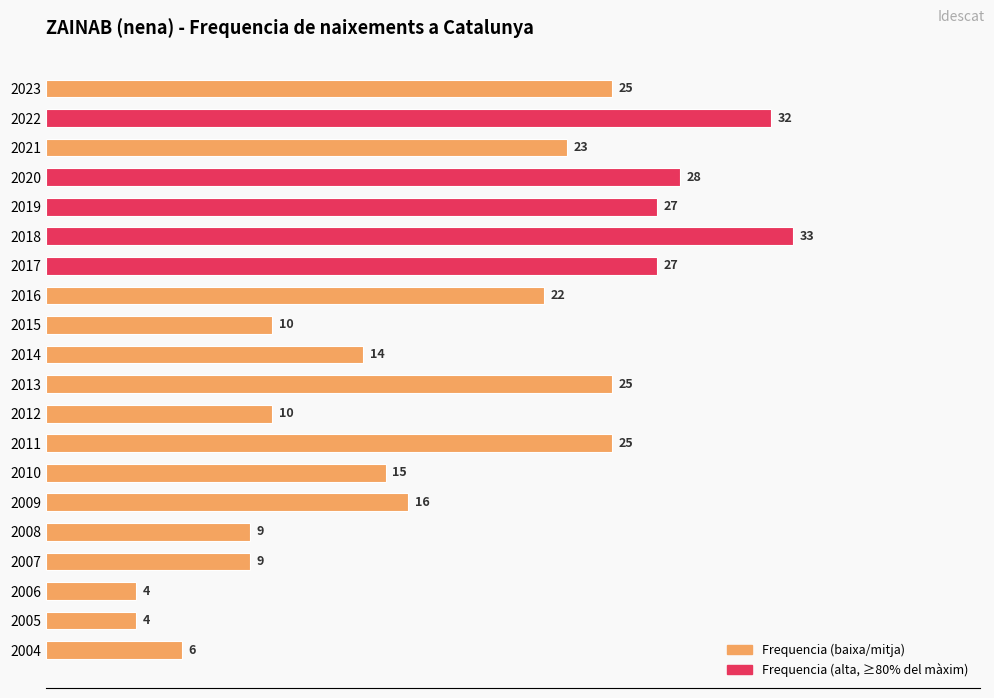

The value at 2012 is 10. True or false?

True